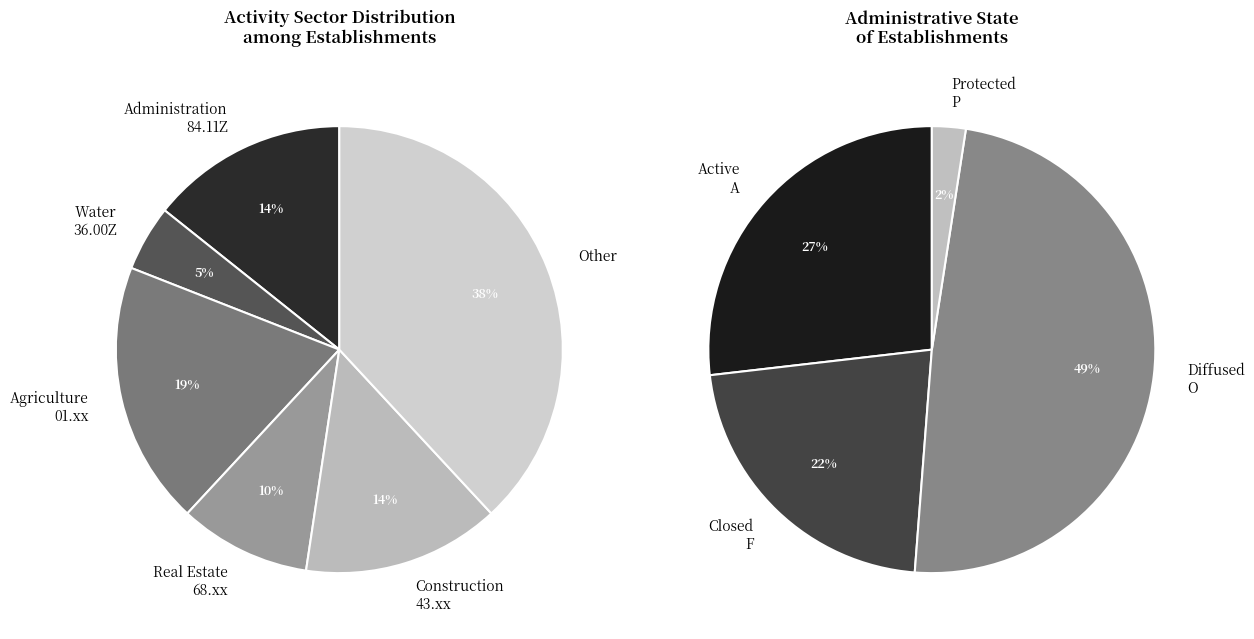

Does any single category account for the majority?

No